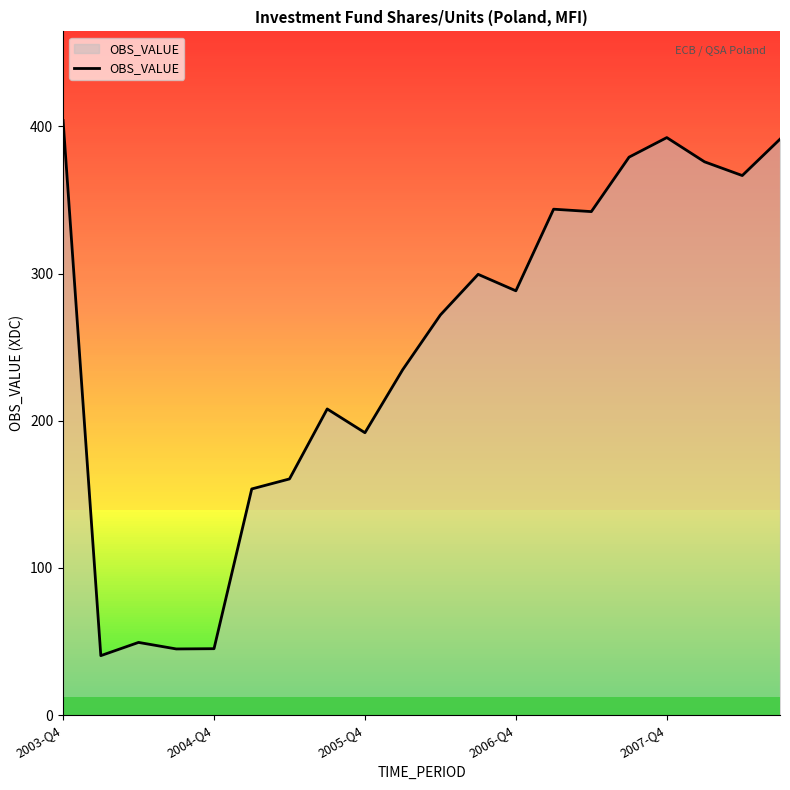

What is the difference between the maximum and minimum values?

363.6